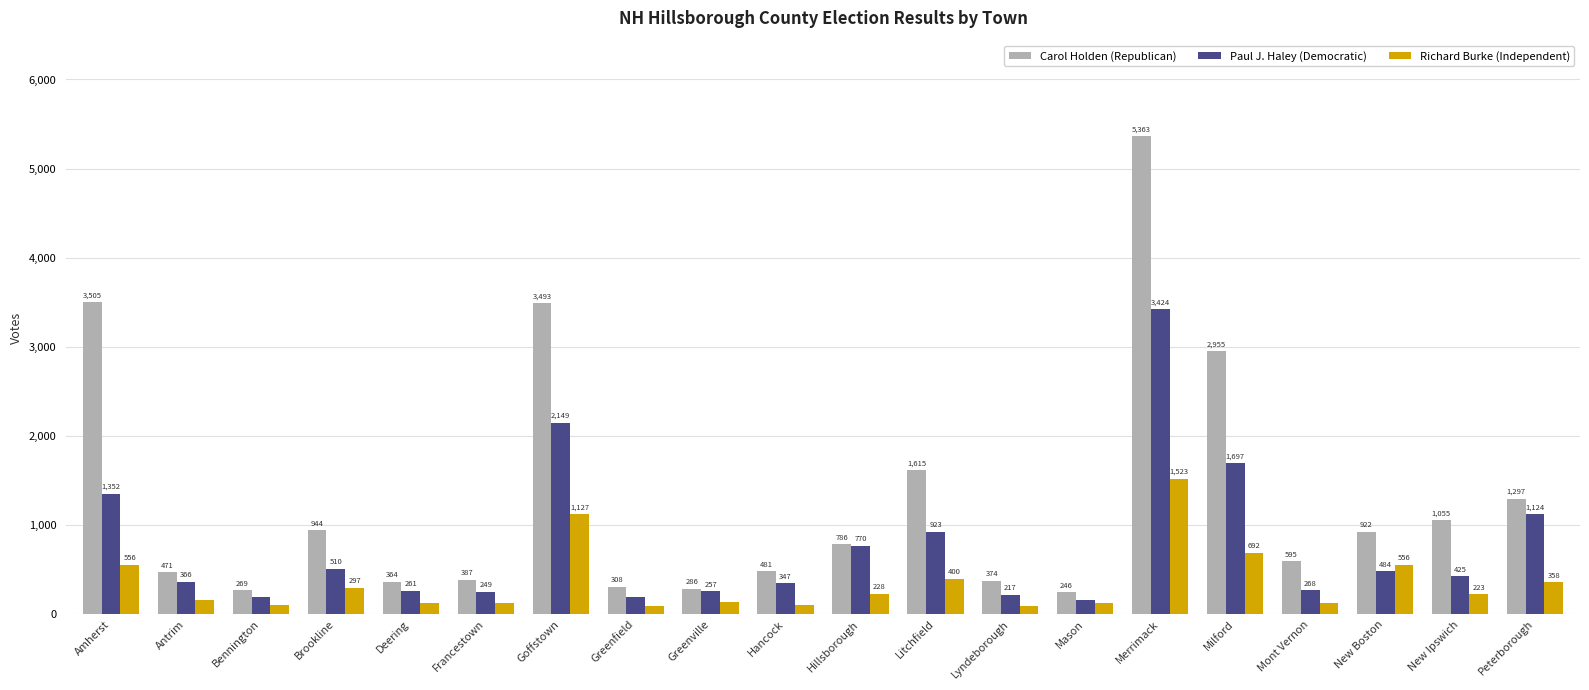

Reading left to right, extract all data points from this chart.

Carol Holden (Republican): 3505	471	269	944	364	387	3493	308	286	481	786	1615	374	246	5363	2955	595	922	1055	1297
Paul J. Haley (Democratic): 1352	366	190	510	261	249	2149	199	257	347	770	923	217	161	3424	1697	268	484	425	1124
Richard Burke (Independent): 556	163	109	297	123	124	1127	95	137	103	228	400	88	123	1523	692	126	556	223	358